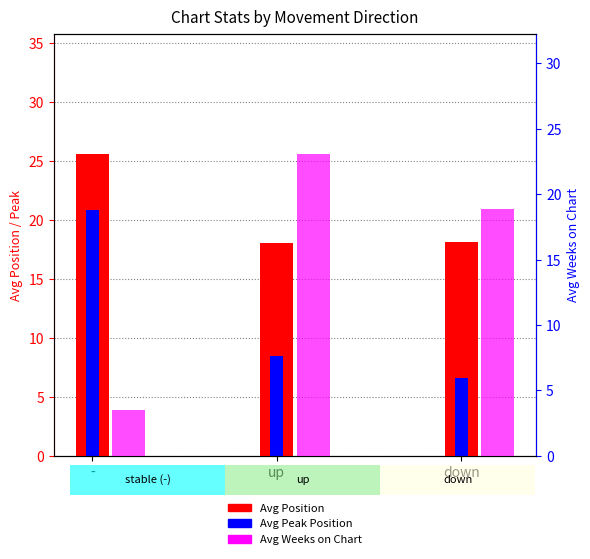

How many groups of bars are there?

3